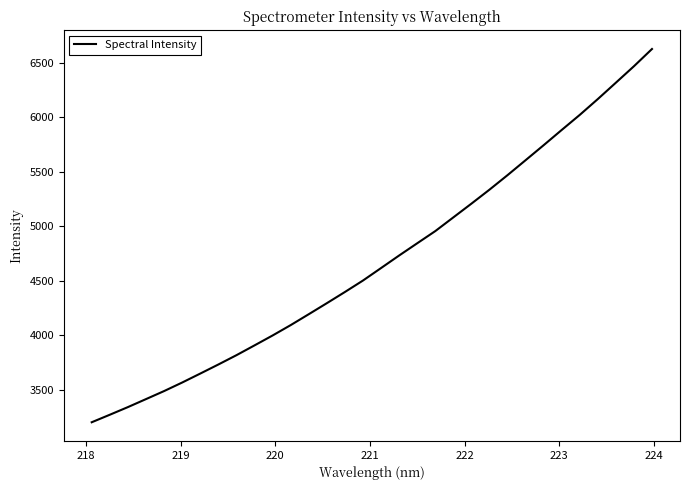

What is the difference between the maximum and minimum values?

3425.4